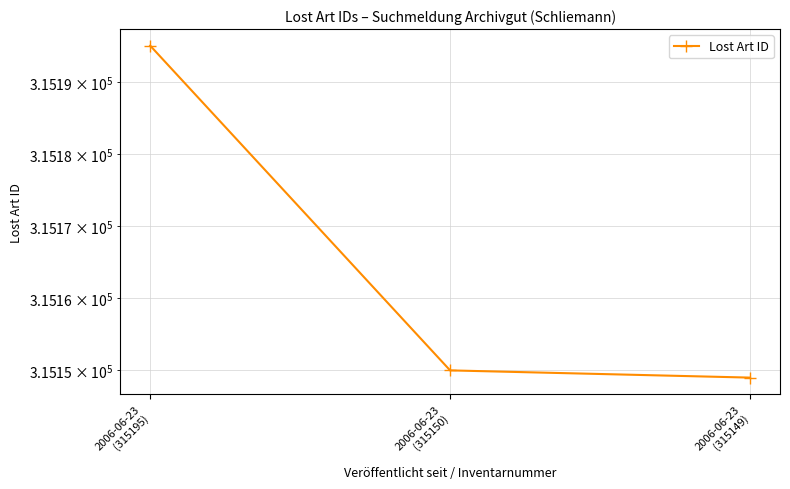

How many values exceed 315150?

1